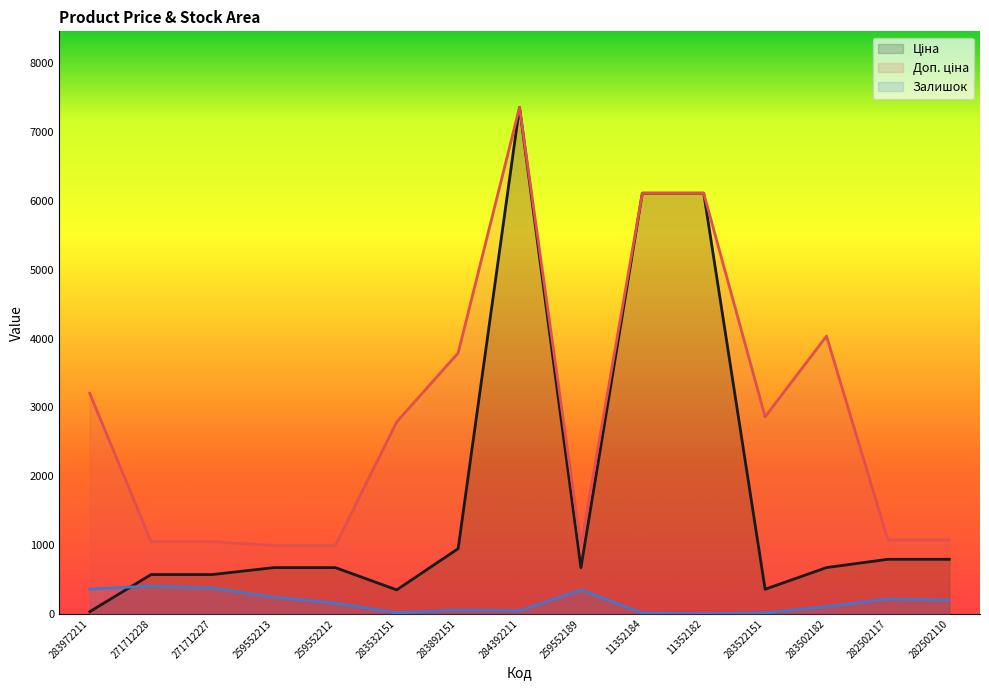

Read the Доп. ціна value at 283532151.

2789.2